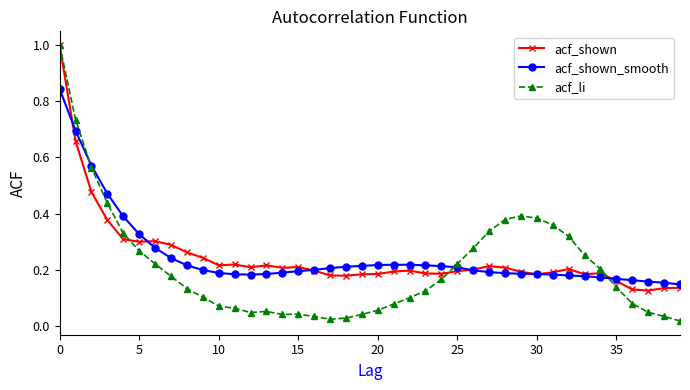

At how many categories does at least one series exceed 0?

40